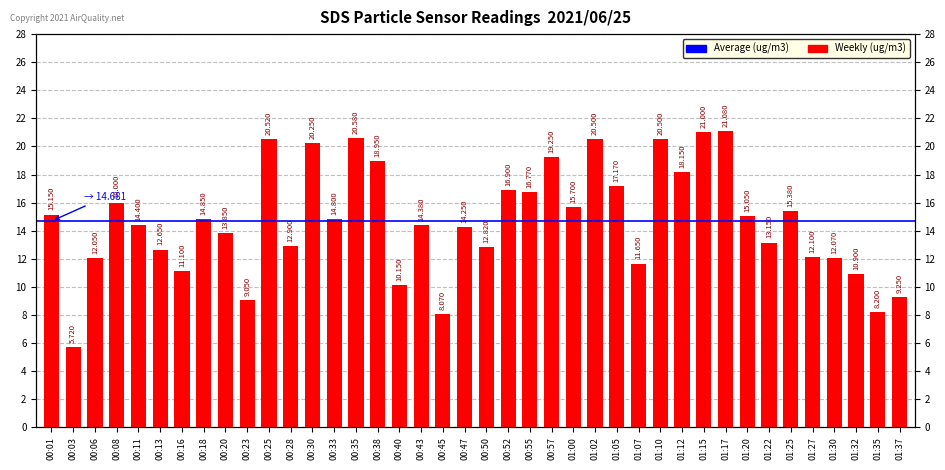

True or false: the data shows 14.4 at 00:11.

True